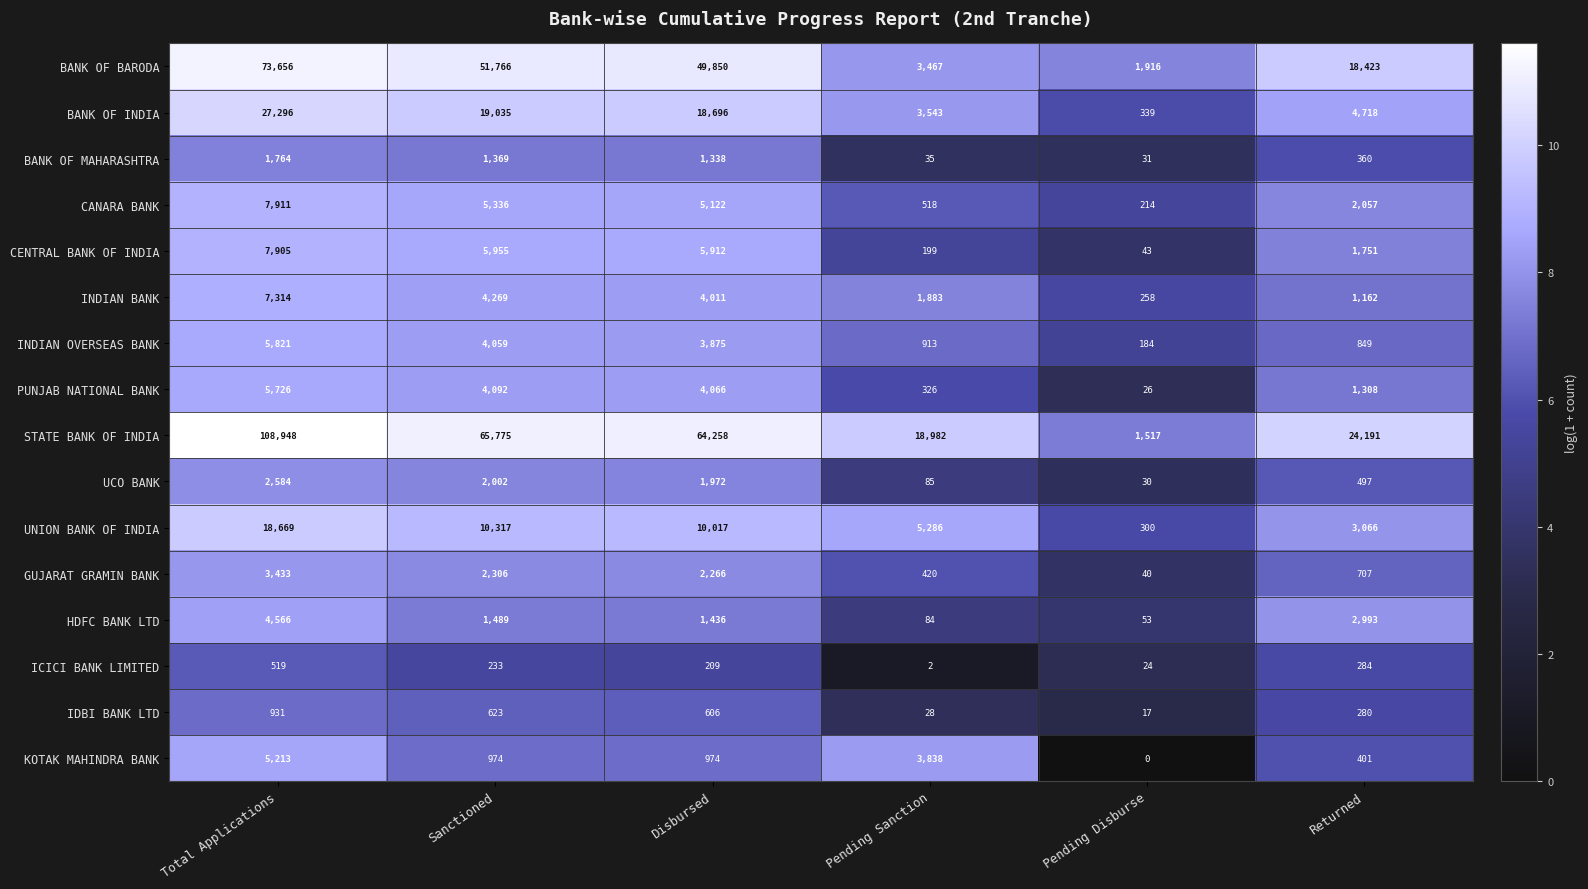

The value of UCO BANK at Sanctioned is 3307. True or false?

False